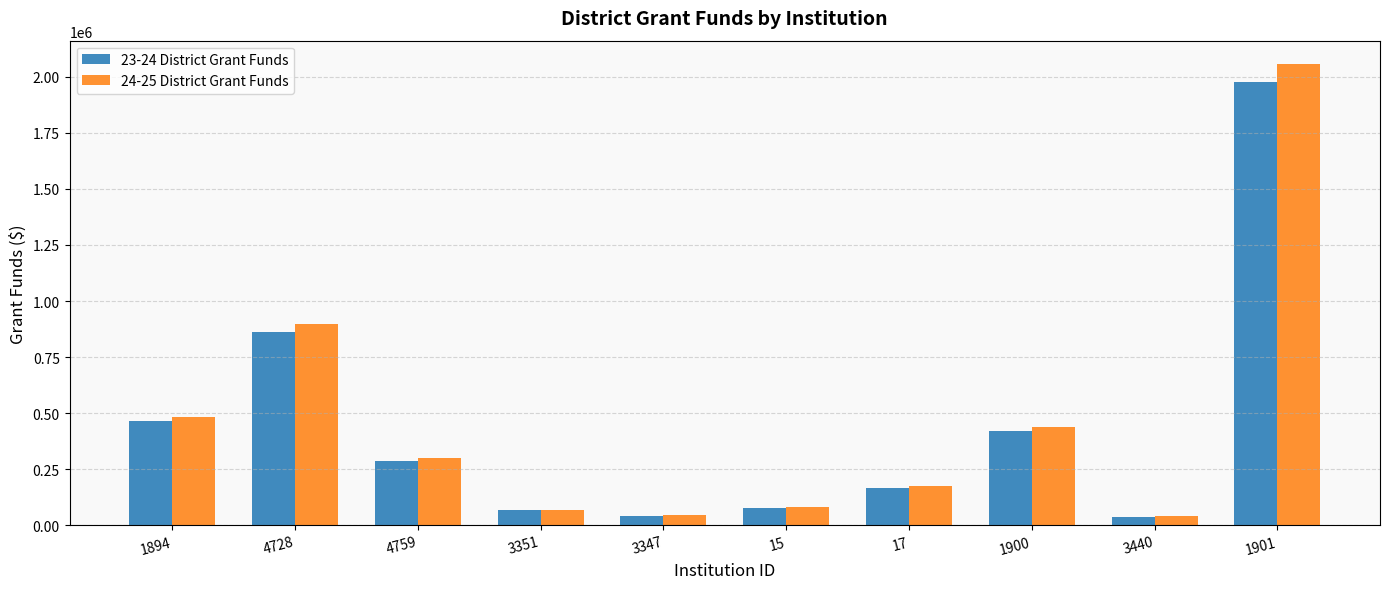

What is the approximate value of 23-24 District Grant Funds at 1901?

1977841.8